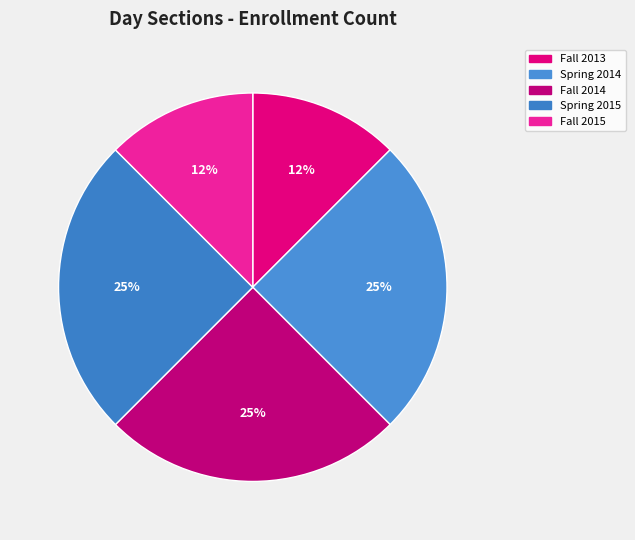

What is the change in value from Fall 2014 to Fall 2015?

-1